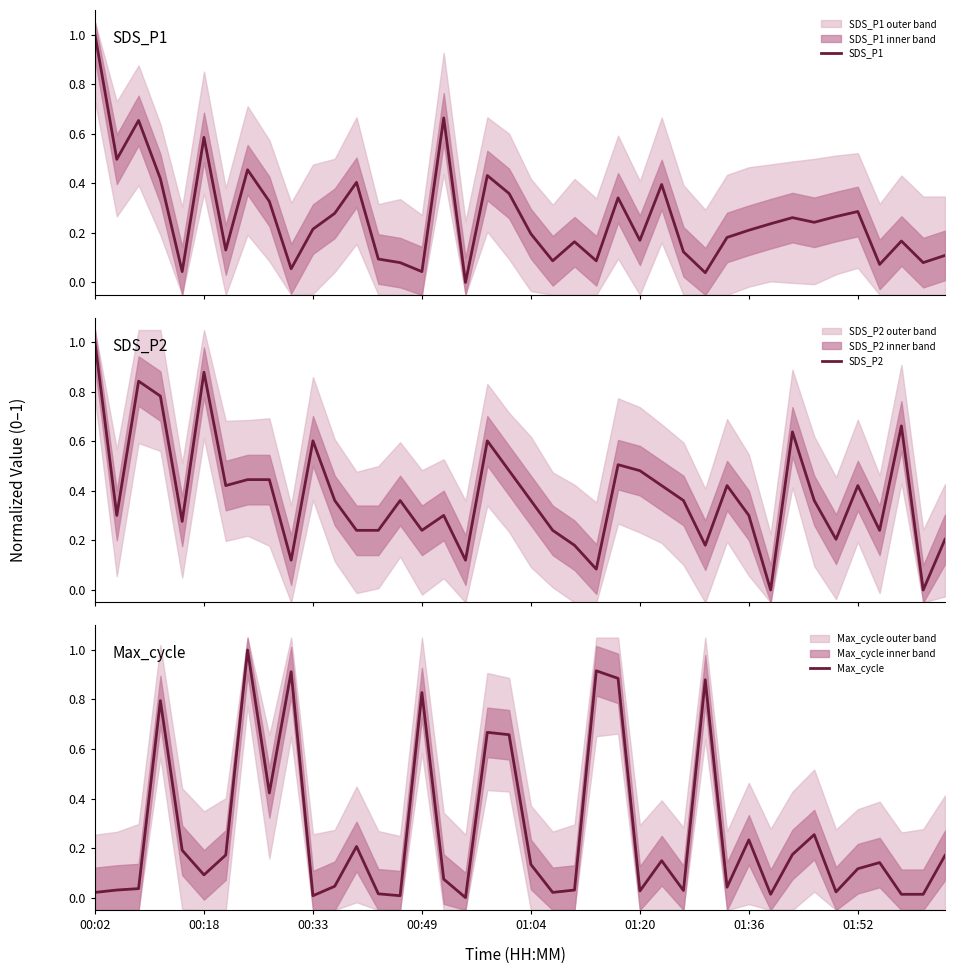

What is the value of the SDS_P1 point at the 37th from the left?

0.1